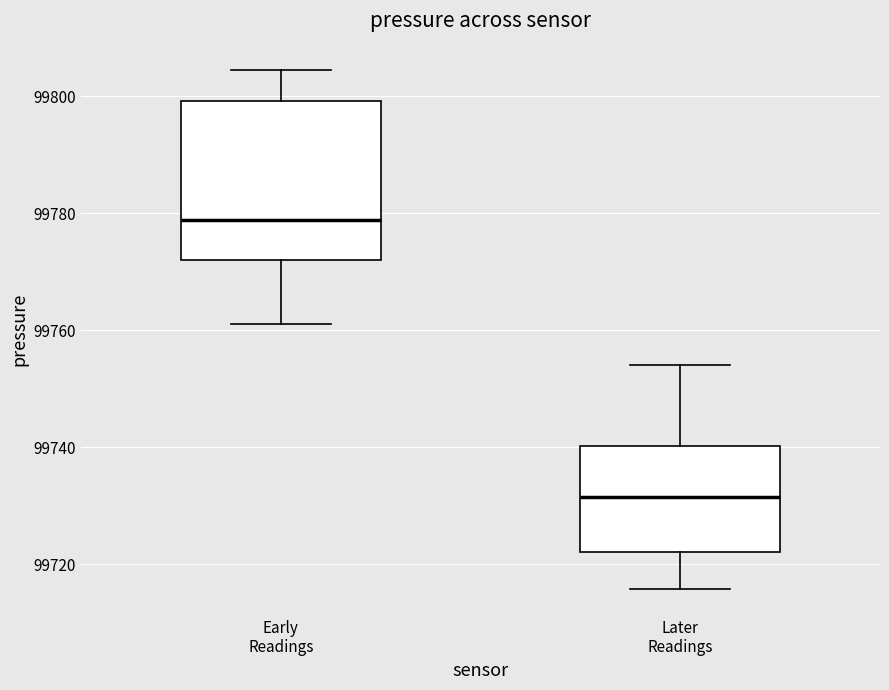

Which box's median line is the lowest?

Later Readings